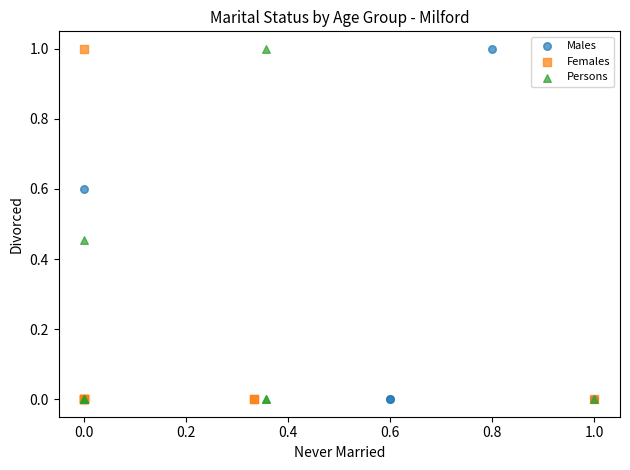

What are all the series names shown in the legend?

Males, Females, Persons